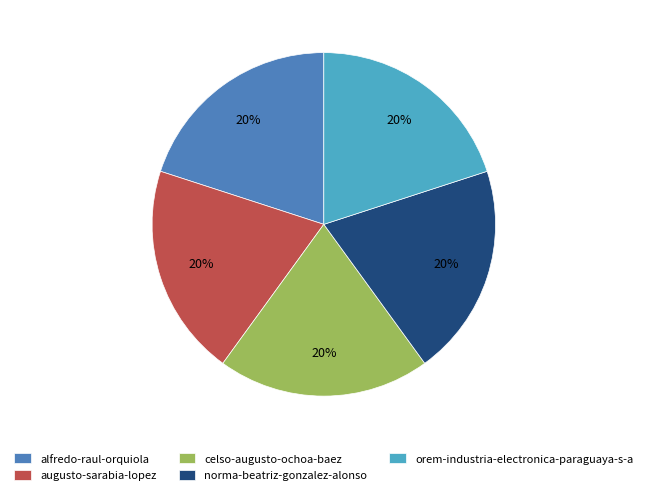

Is it true that augusto-sarabia-lopez is 34% of the pie?

False